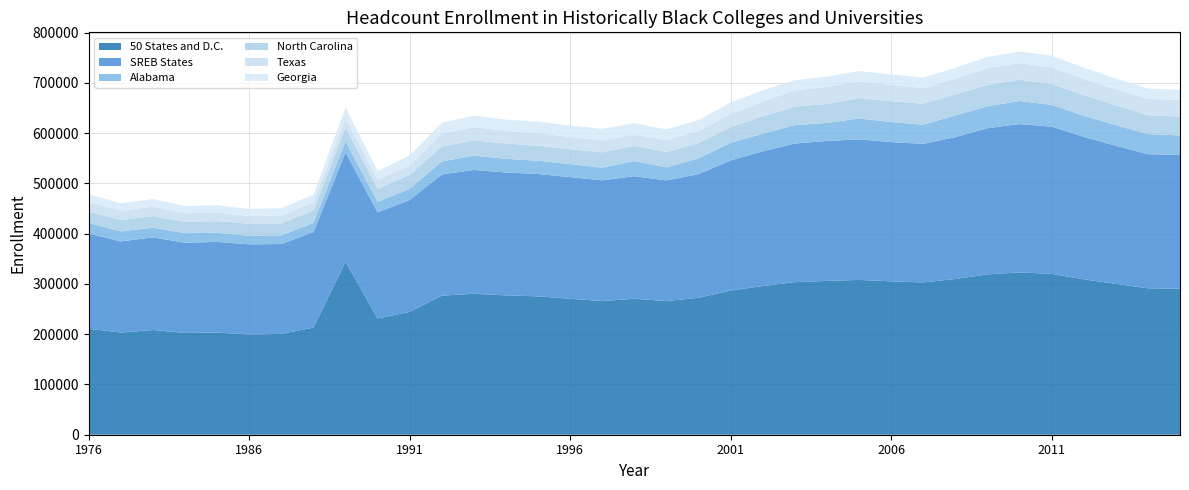

Reading right to left, list all the values displayed in this chart.

50 States and D.C.: 2015=290389	2014=291325	2013=300129	2012=309248	2011=319996	2010=322954	2009=318967	2008=309855	2007=303006	2006=305161	2005=307980	2004=306029	2003=303512	2002=295831	2001=286860	2000=272482	1999=265855	1998=270526	1997=265858	1996=270580	1995=275265	1994=277192	1993=280351	1992=276702	1991=244484	1990=231298	1989=344086	1988=213008	1987=200619	1986=199261	1984=203218	1982=202467	1980=208318	1978=203279	1976=210796
SREB States: 2015=266183	2014=266881	2013=274758	2012=283392	2011=292963	2010=295065	2009=290951	2008=282265	2007=275729	2006=276978	2005=279678	2004=278418	2003=275831	2002=268190	2001=258946	2000=246102	1999=240062	1998=243833	1997=240283	1996=241892	1995=243472	1994=244497	1993=246406	1992=241117	1991=222650	1990=211216	1989=217640	1988=190085	1987=178799	1986=179508	1984=180443	1982=179524	1980=184429	1978=181246	1976=189553
Alabama: 2015=38865	2014=39792	2013=41311	2012=41861	2011=43358	2010=45943	2009=43540	2008=43255	2007=38106	2006=39897	2005=41659	2004=35841	2003=36622	2002=34913	2001=35063	2000=31301	1999=26022	1998=30114	1997=25369	1996=25779	1995=26380	1994=27208	1993=28586	1992=25845	1991=22040	1990=20734	1989=22003	1988=18317	1987=17078	1986=16976	1984=18133	1982=18897	1980=19175	1978=20169	1976=20663
North Carolina: 2015=37398	2014=37552	2013=39256	2012=40979	2011=41593	2010=42358	2009=42556	2008=41593	2007=41755	2006=41518	2005=40420	2004=37866	2003=36855	2002=34514	2001=31088	2000=30351	1999=30750	1998=30047	1997=30335	1996=29660	1995=29710	1994=30392	1993=30469	1992=29749	1991=27860	1990=26295	1989=27393	1988=24465	1987=23956	1986=24009	1984=23127	1982=22558	1980=23172	1978=22542	1976=22728
Texas: 2015=32963	2014=32571	2013=31584	2012=32460	2011=32931	2010=33317	2009=33093	2008=31504	2007=31126	2006=32514	2005=33560	2004=34127	2003=32326	2002=29609	2001=26501	2000=24084	1999=23246	1998=23129	1997=23515	1996=24514	1995=25099	1994=25188	1993=26102	1992=25964	1991=19205	1990=17892	1989=18153	1988=16921	1987=15486	1986=15288	1984=17320	1982=16968	1980=18811	1978=18543	1976=19397
Georgia: 2015=20223	2014=20700	2013=21827	2012=22387	2011=23222	2010=22830	2009=22291	2008=21465	2007=20847	2006=20746	2005=20277	2004=20305	2003=20421	2002=22295	2001=22383	2000=21728	1999=21682	1998=22105	1997=23197	1996=22990	1995=22960	1994=22477	1993=22779	1992=21329	1991=19581	1990=17075	1989=21357	1988=14829	1987=14704	1986=13968	1984=14452	1982=14624	1980=14961	1978=14637	1976=15179